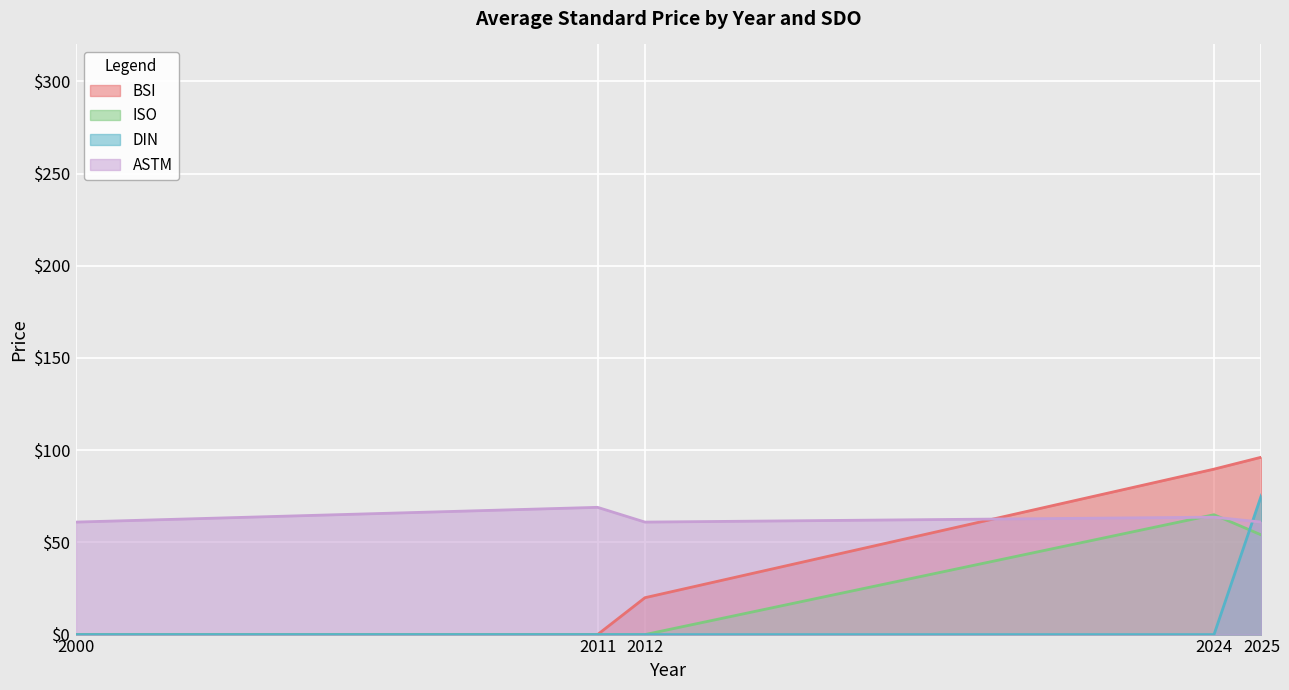

The chart shows a value of 36 at 2011. True or false?

False